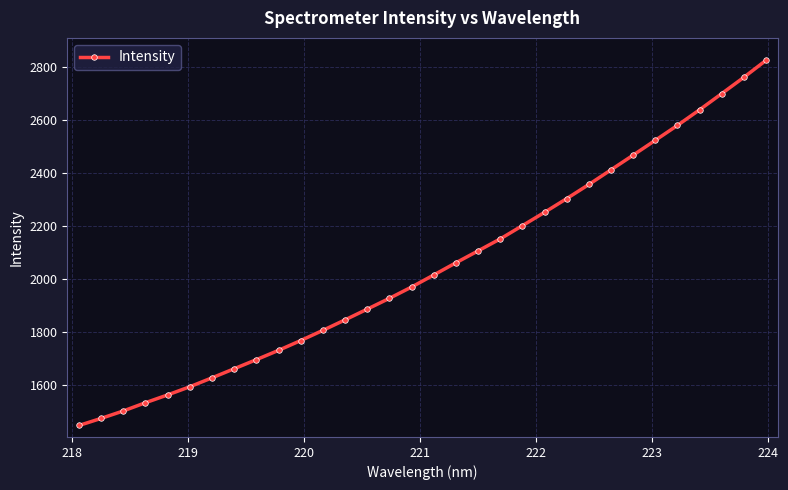

What is the value of the 7th point from the left?

1625.9